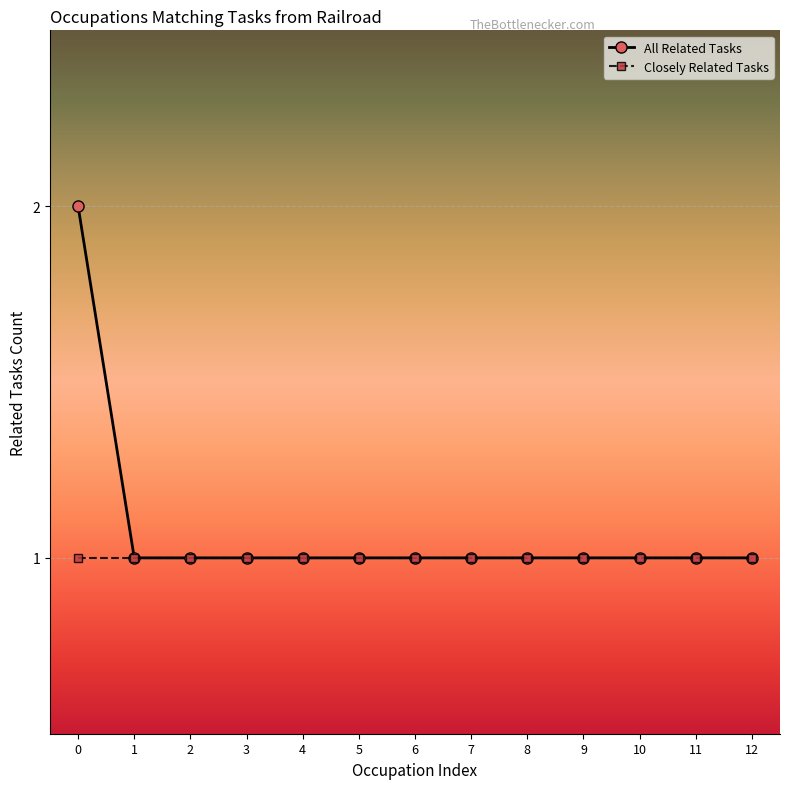

List the series in order of their overall mean, highest first.

All Related Tasks, Closely Related Tasks